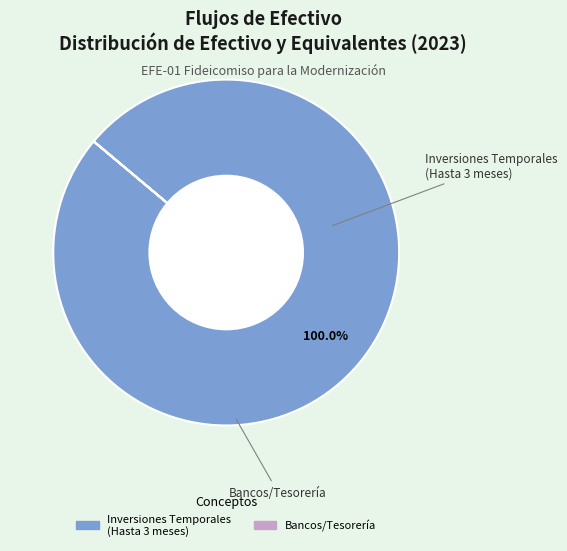

Does any single category account for the majority?

Yes